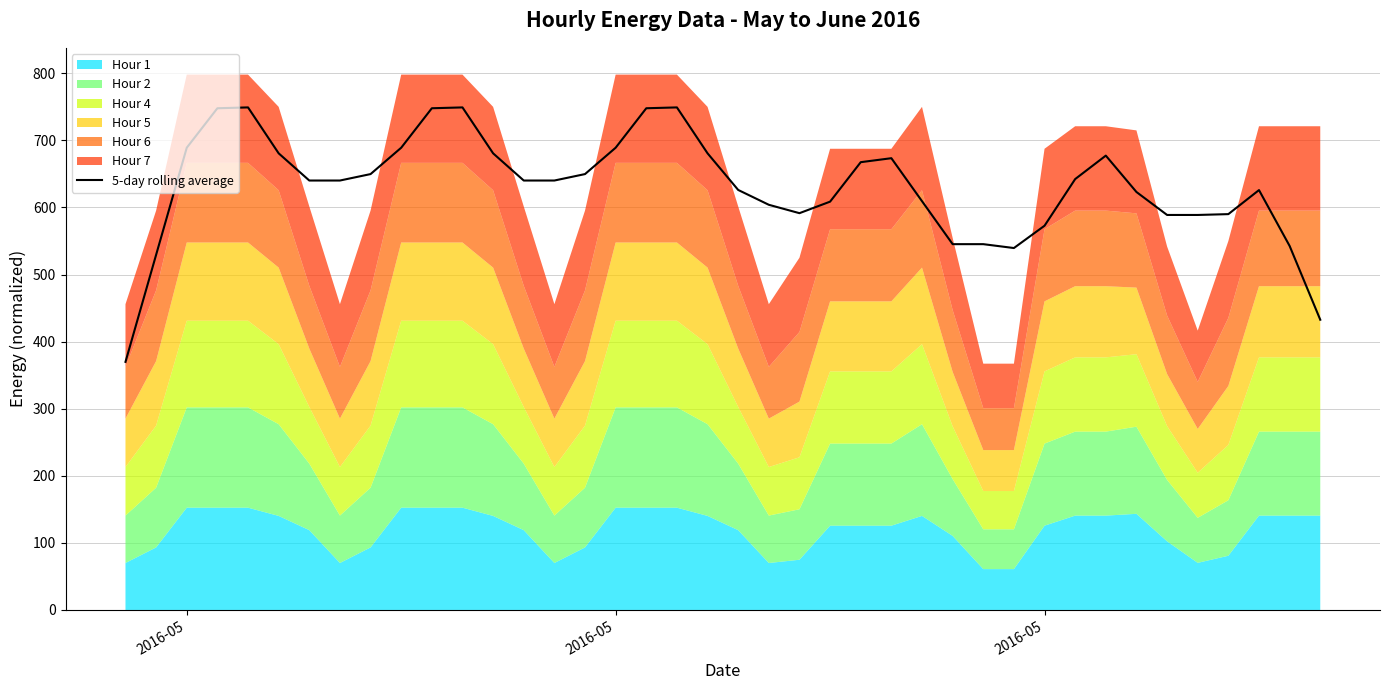

True or false: the data has more than 0 interior local peaks.

True